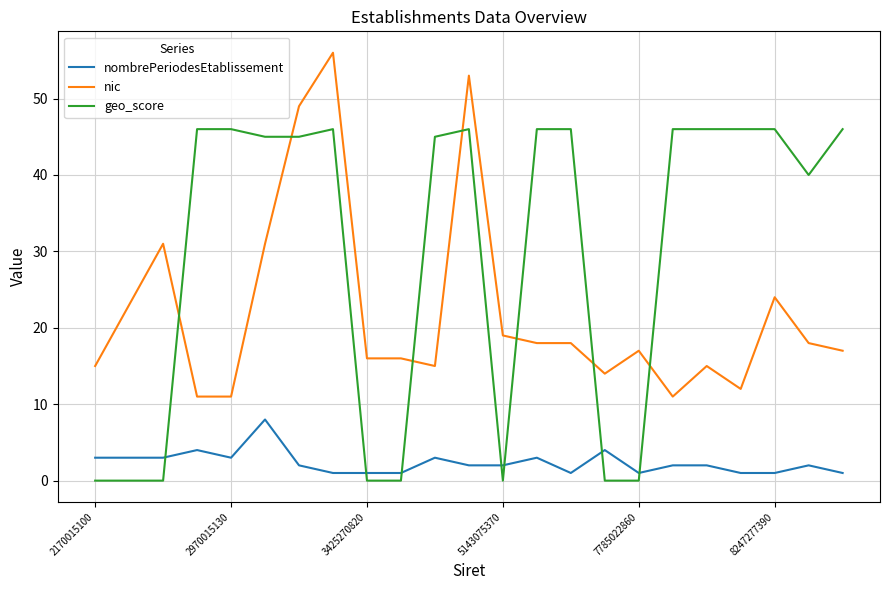

How many lines are shown in the chart?

3